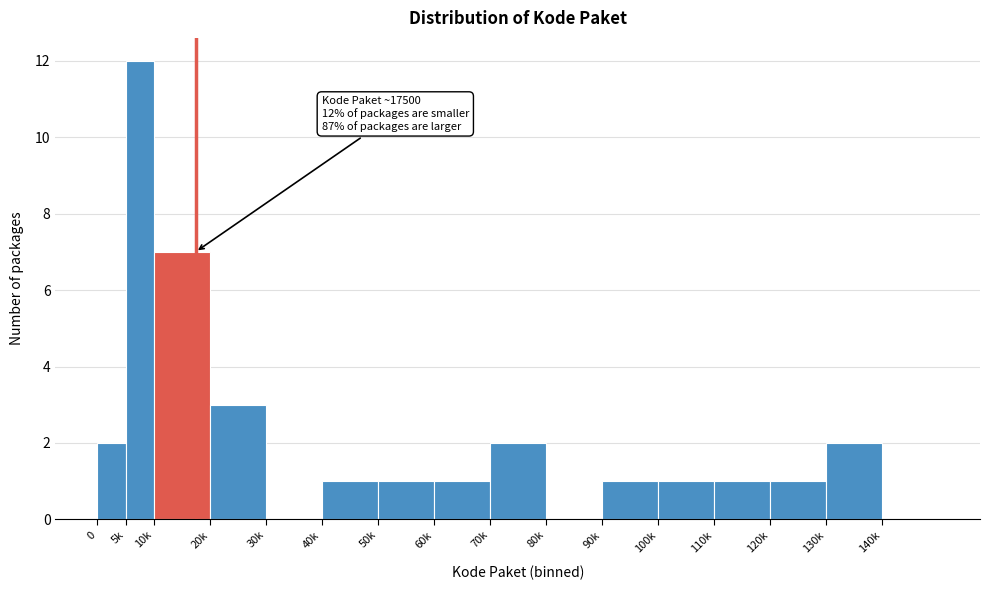

Reading left to right, extract all data points from this chart.

0=2	5k=12	10k=7	20k=3	30k=0	40k=1	50k=1	60k=1	70k=2	80k=0	90k=1	100k=1	110k=1	120k=1	130k=2	140k=0